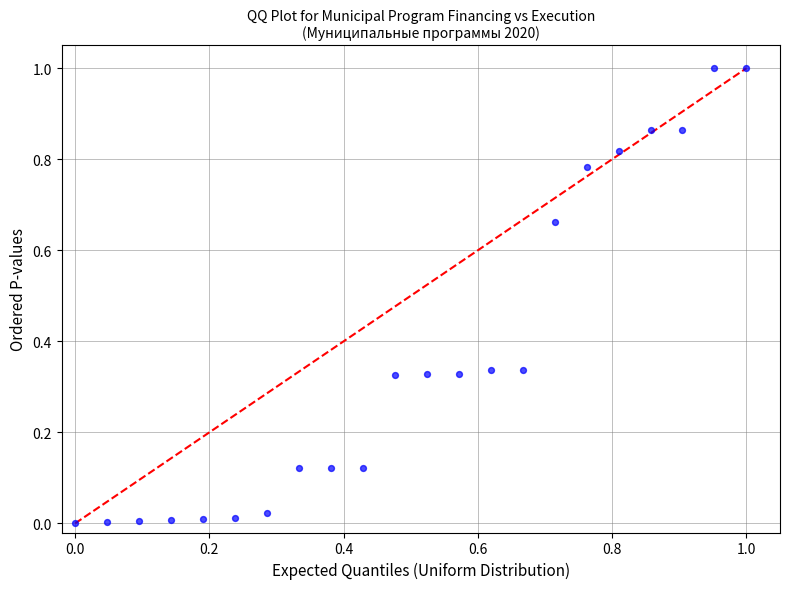

What is the range of X values (max minus min)?

1.0